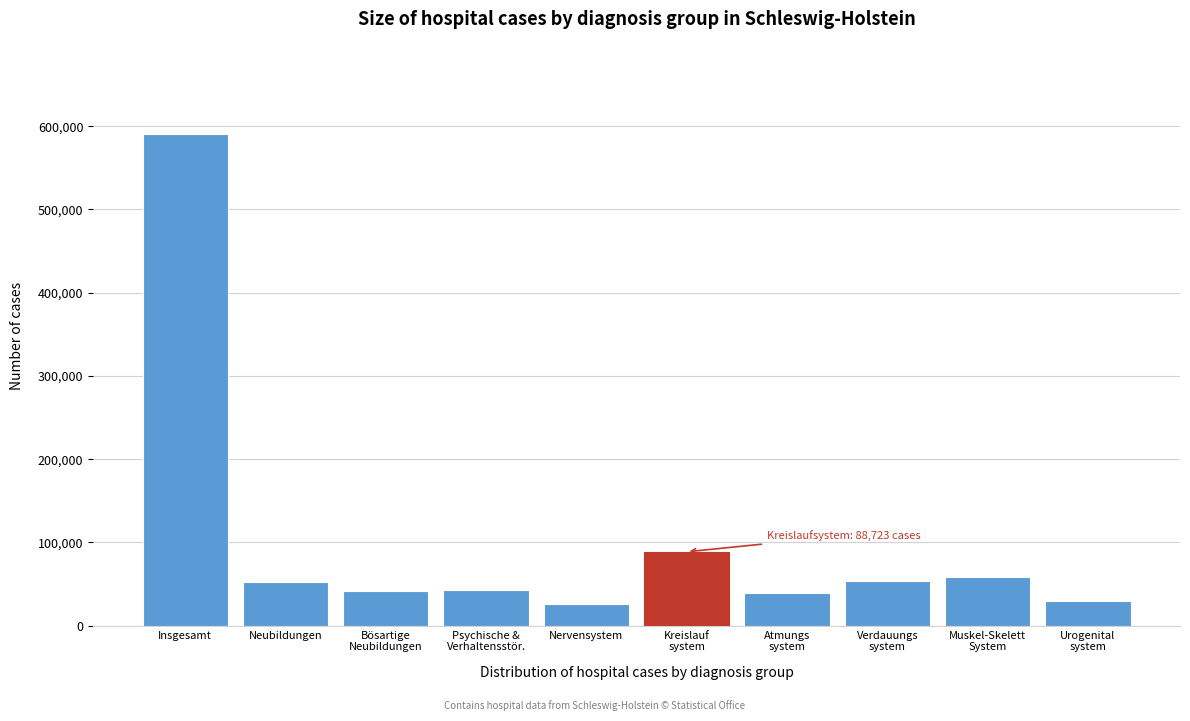

What is the value of the 7th bar from the left?

38679